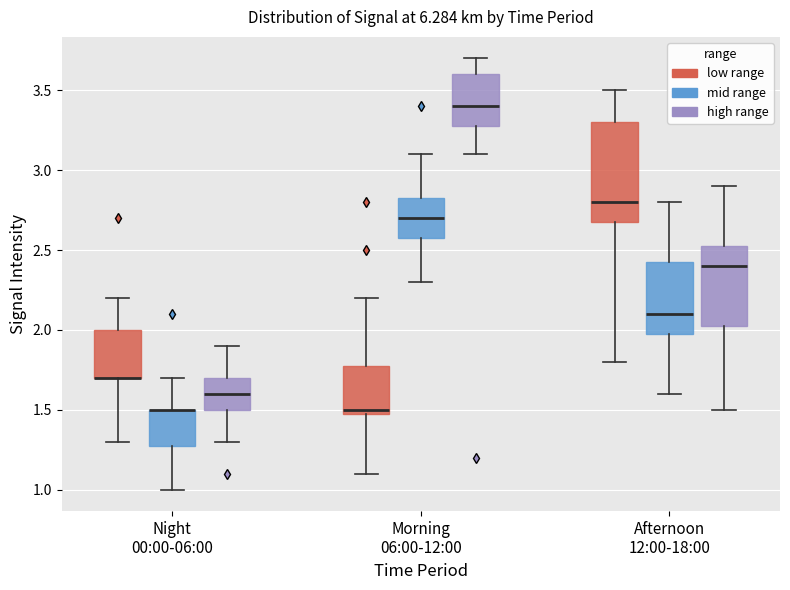

Where does the median line of the box for Morning 06:00-12:00 (high range) sit on the y-axis? The values are not printed on the chart, so give them approximately, as read against the axis.

3.40